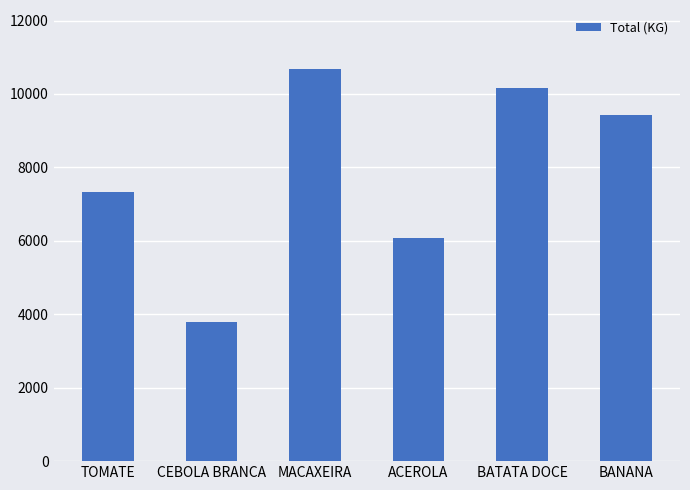

True or false: the data shows 6080 at ACEROLA.

True